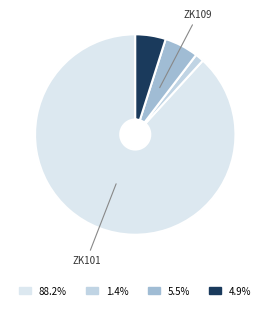

How many slices are in this pie chart?

4